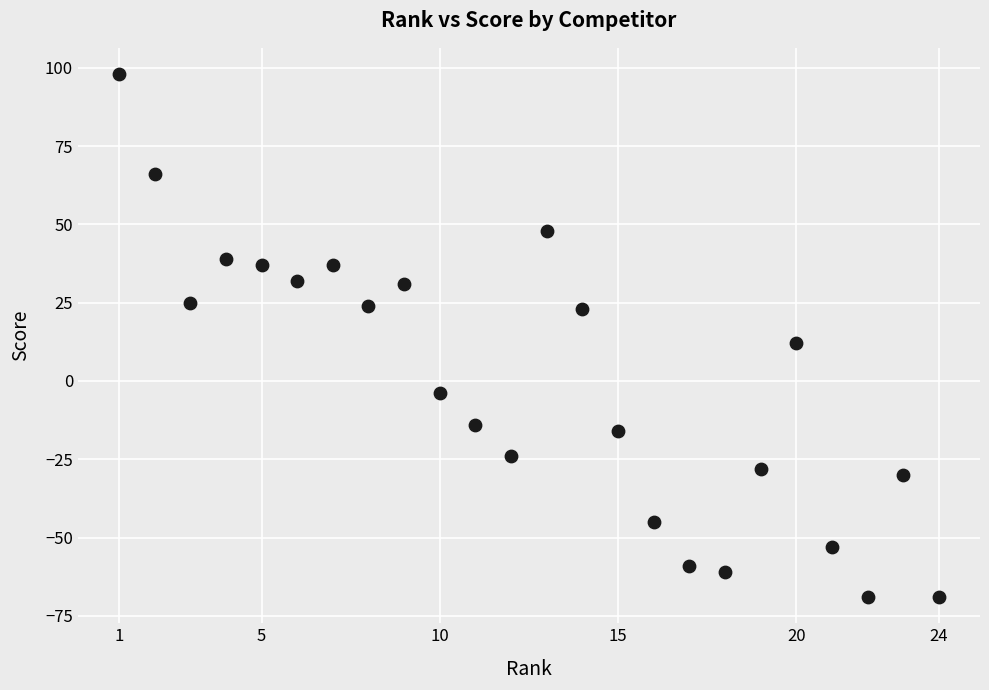

What Y value in the scatter plot is closest to 14?

12